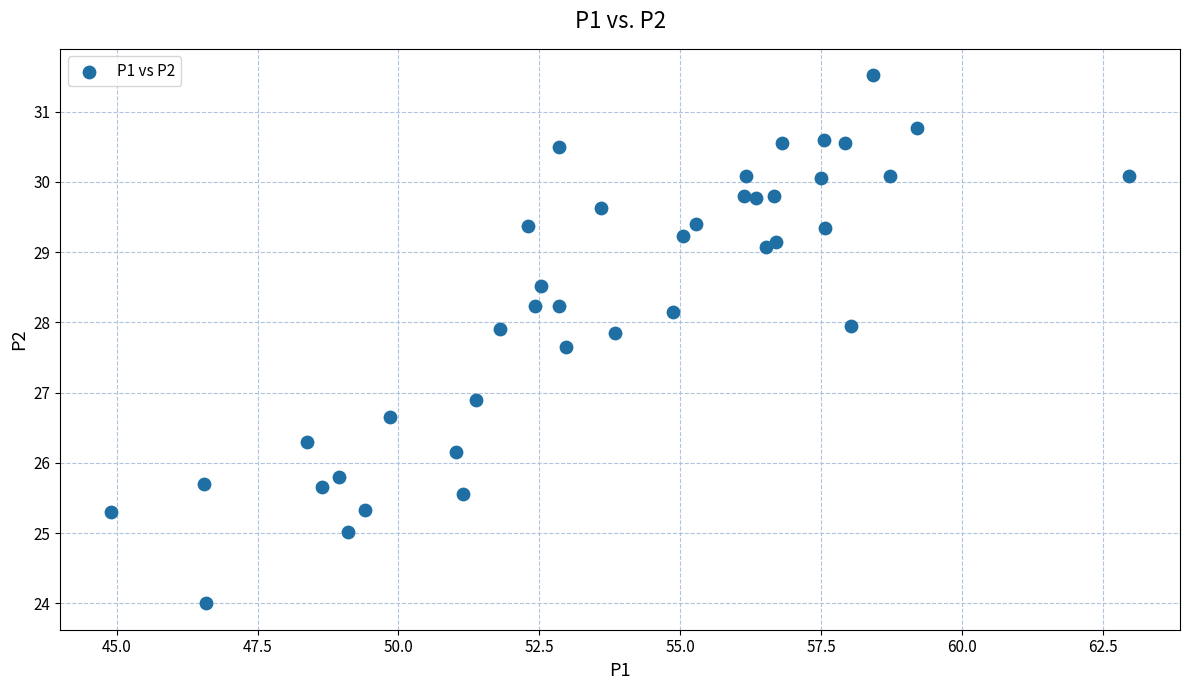

What Y value in the scatter plot is closest to 27?

26.9